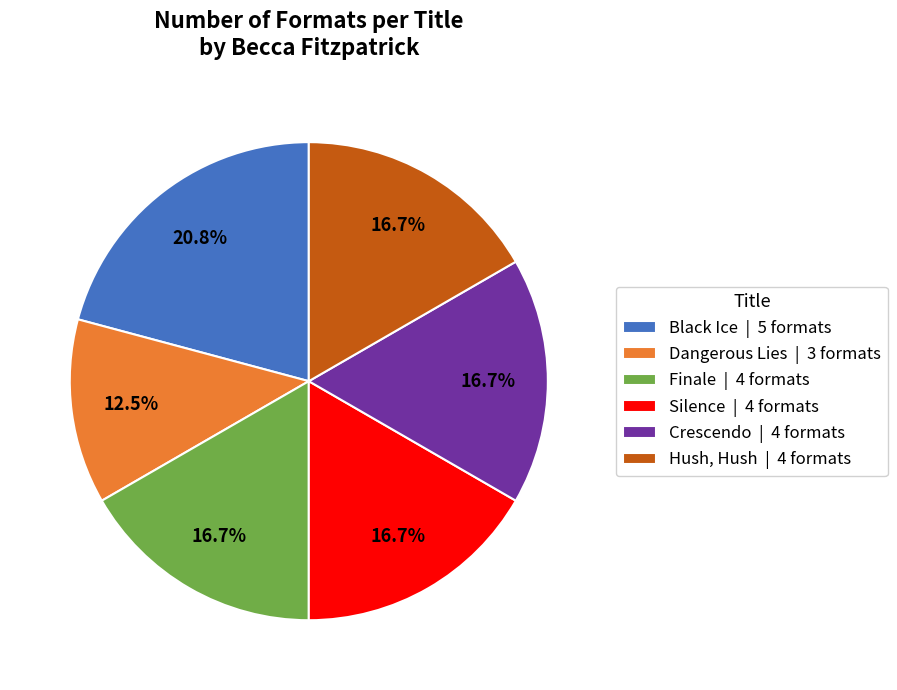

True or false: Finale accounts for 8% of the total.

False